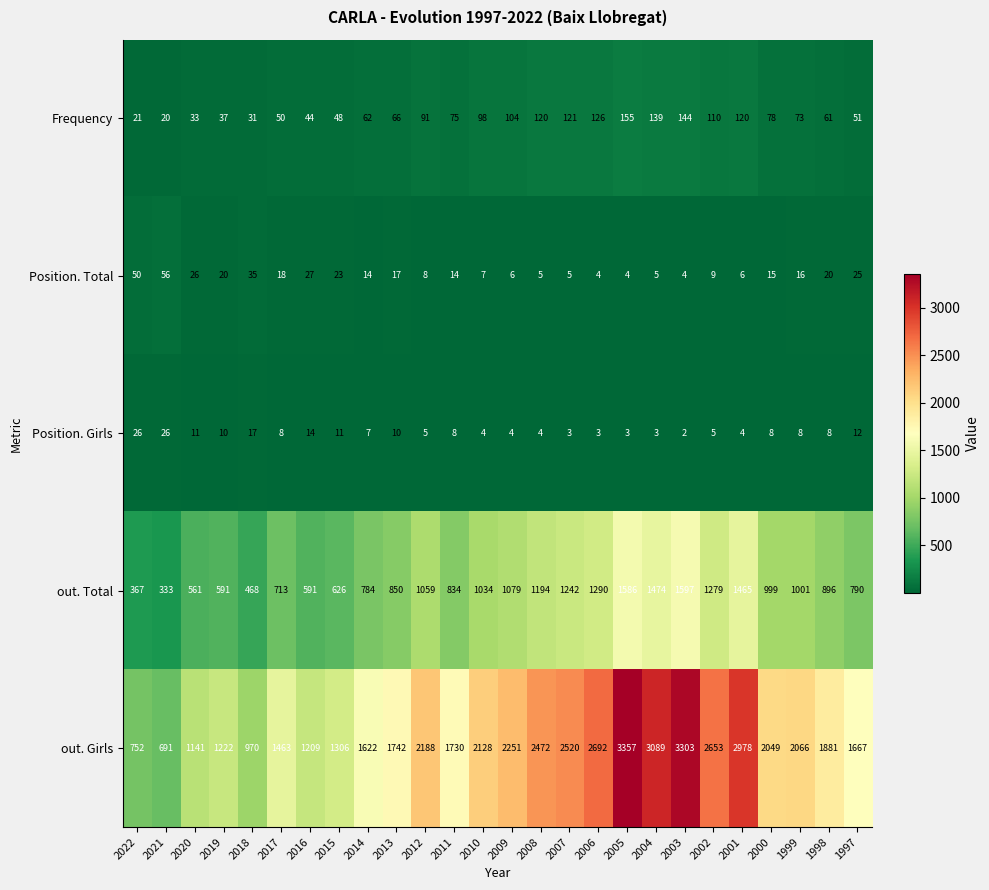

What is the sum of the Position. Girls values at 2008 and 2015?

15